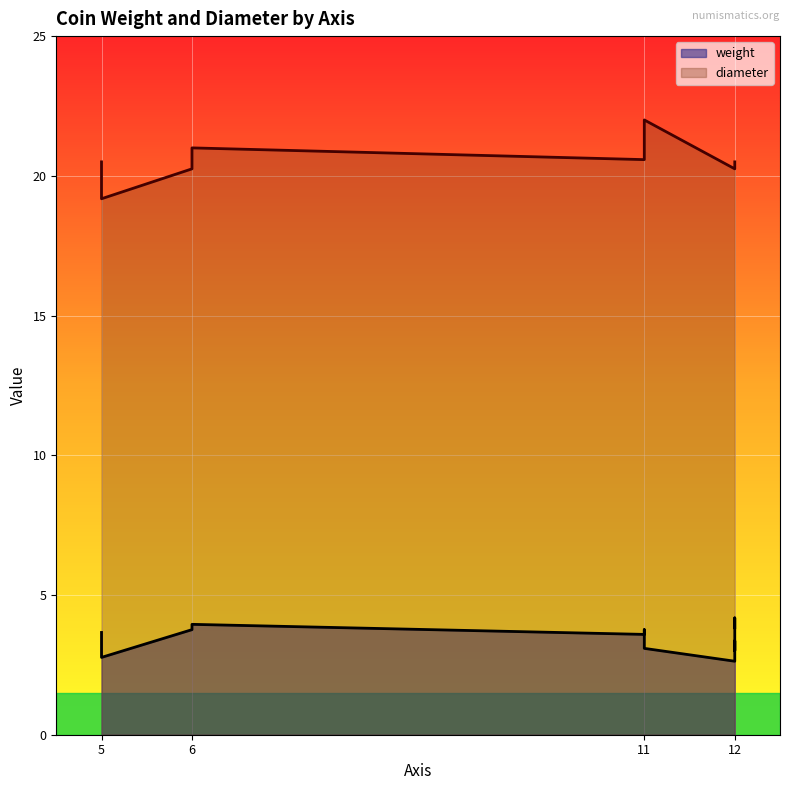

What is the minimum value shown in the chart?

2.6